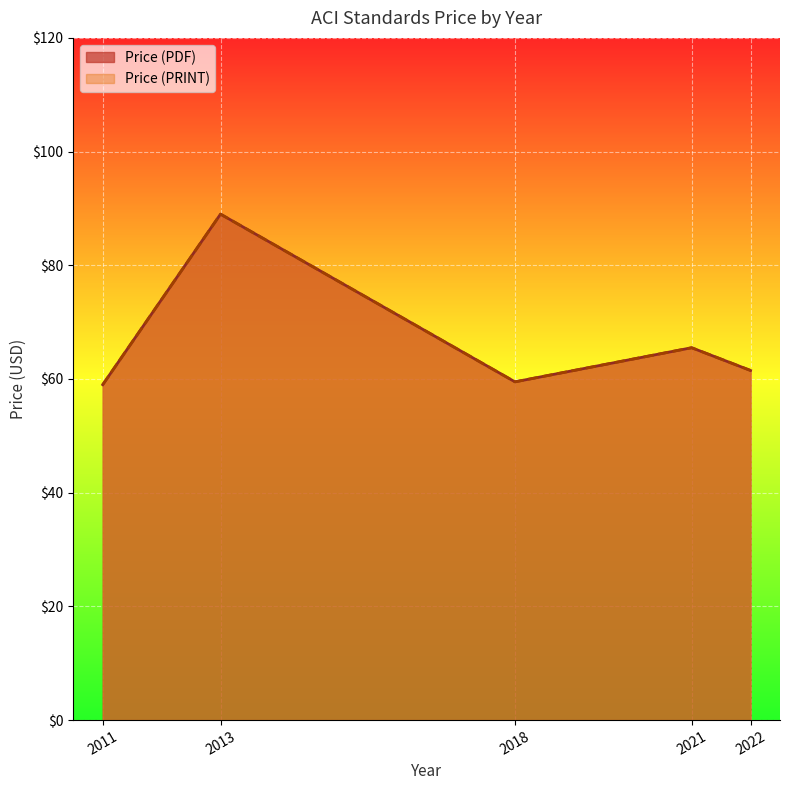

Which category has the highest value in the Price (PDF) series?

2013